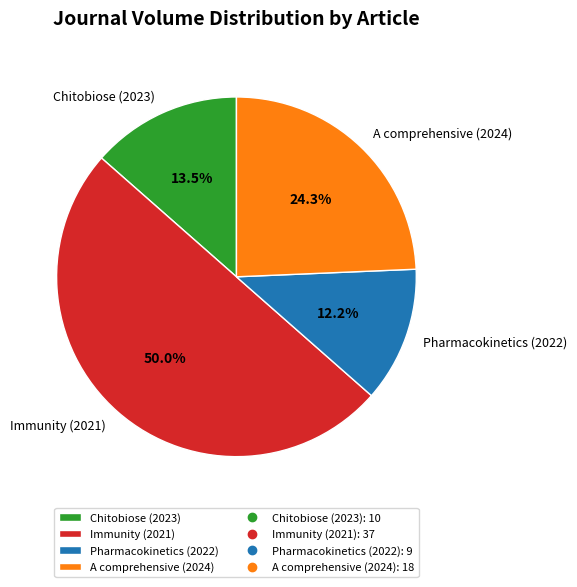

Rank the categories by value from highest to lowest.

Immunity (2021), A comprehensive (2024), Chitobiose (2023), Pharmacokinetics (2022)